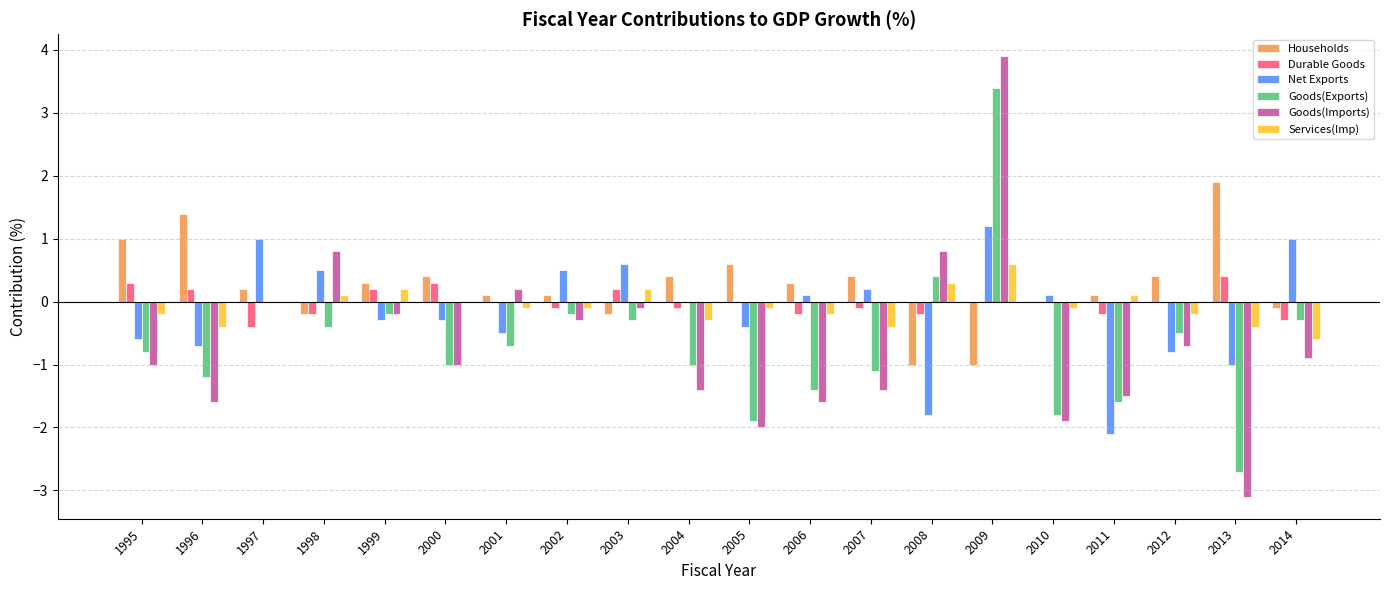

Between 2012 and 2013, which series saw the biggest shift?

Goods(Imports)